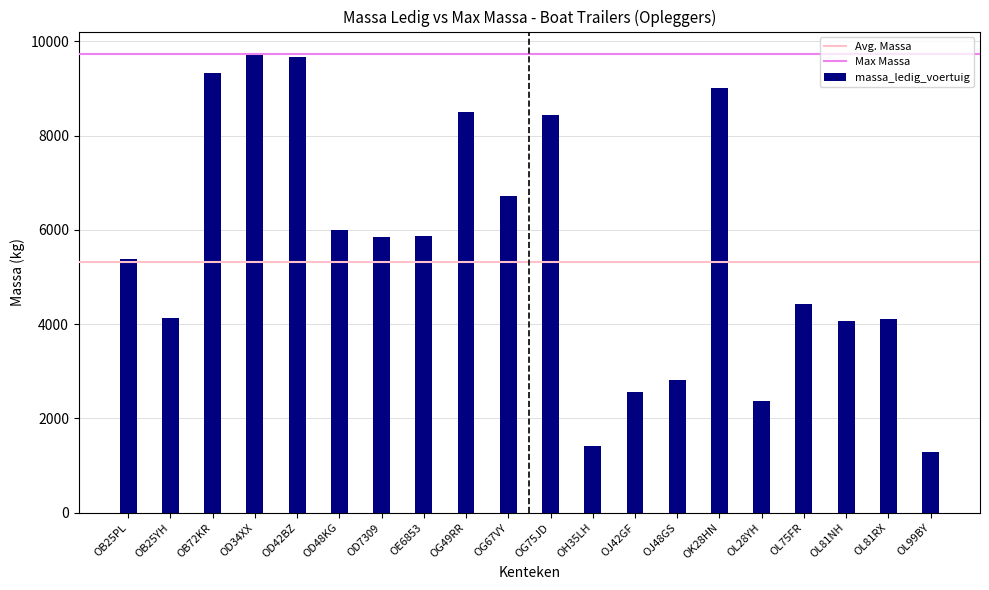

Which category has the lowest value across all series?

OL99BY